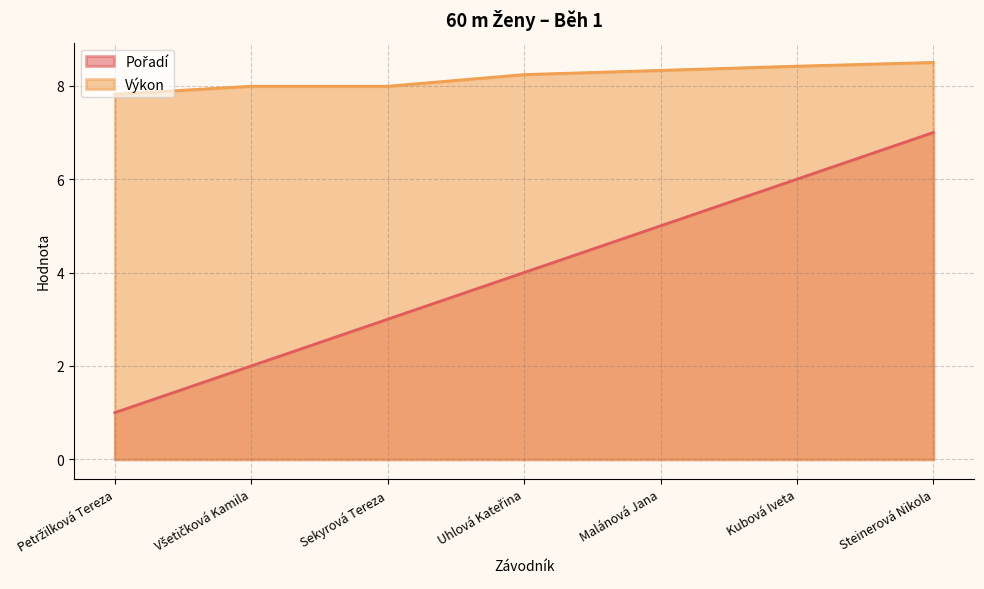

Is it true that Pořadí equals 2.0 at Malánová Jana?

False